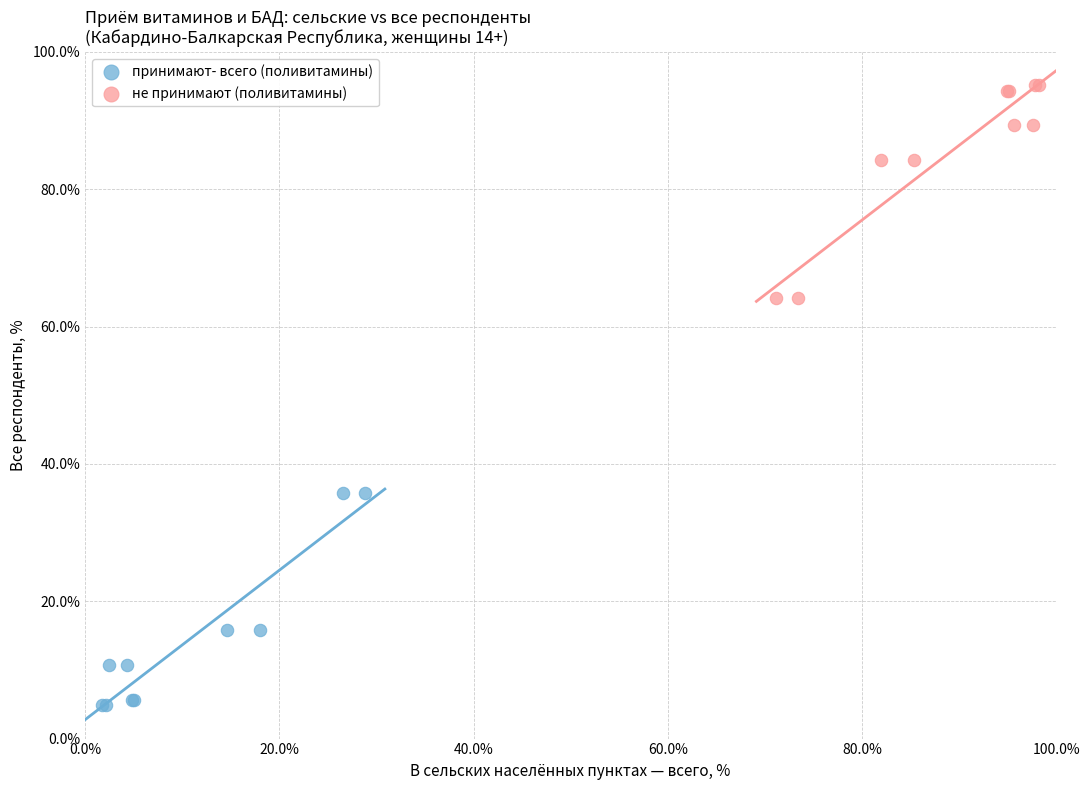

Which series contains the highest Y value?

не принимают (поливитамины)